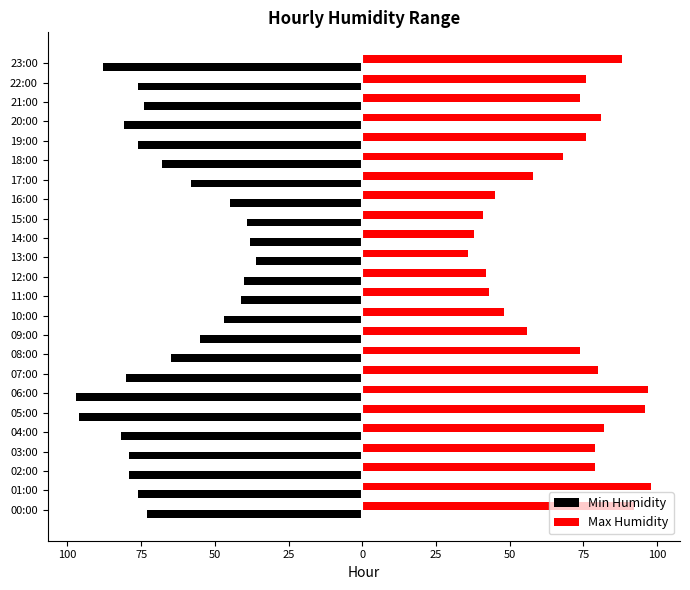

Rank the series by their maximum value, from lowest to highest.

Min Humidity, Max Humidity